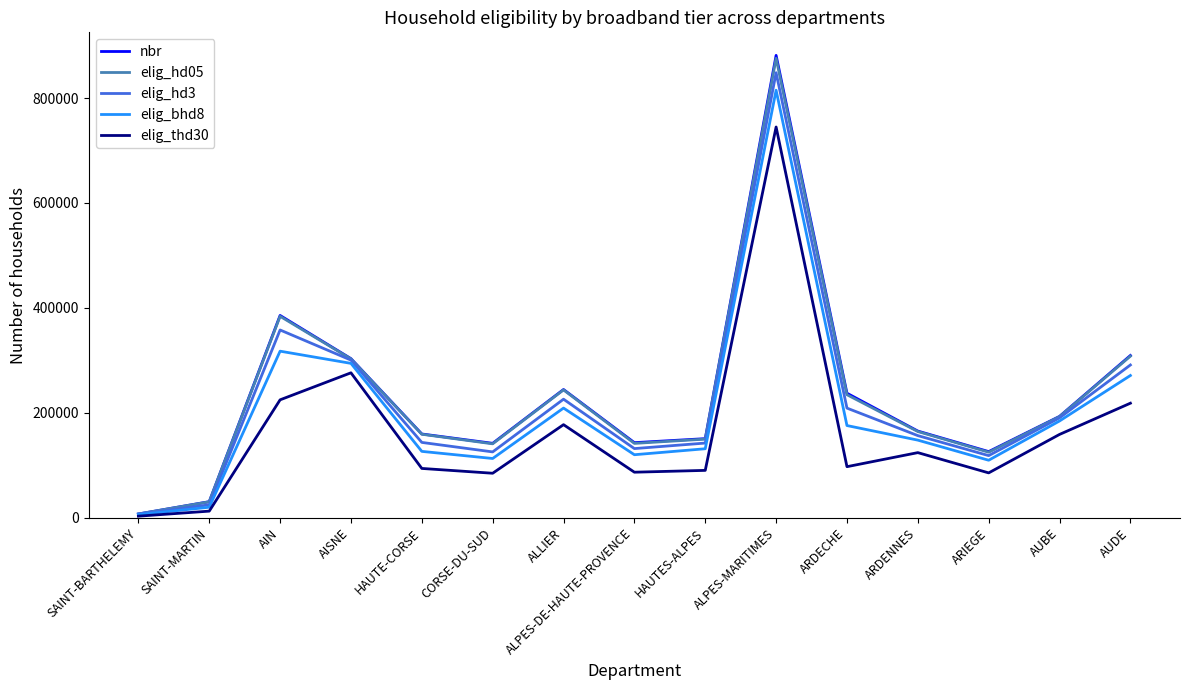

Between AIN and ALPES-DE-HAUTE-PROVENCE, which series saw the biggest shift?

nbr